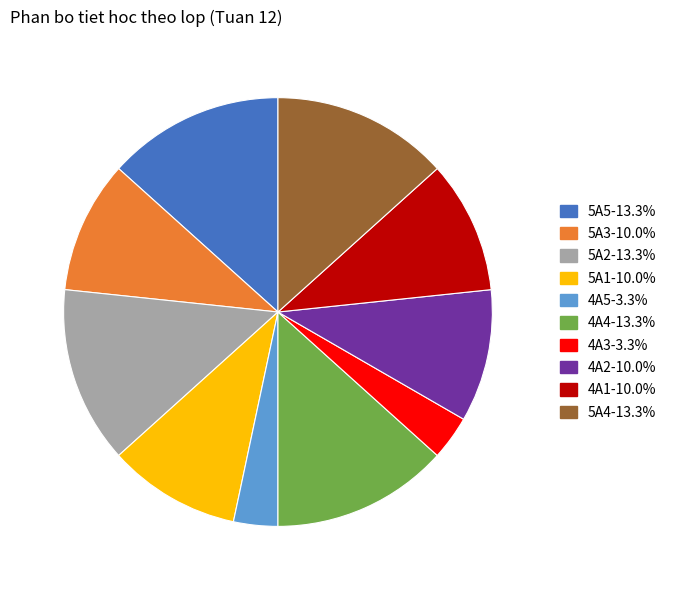

Does 4A2 account for over 50% of the chart?

No